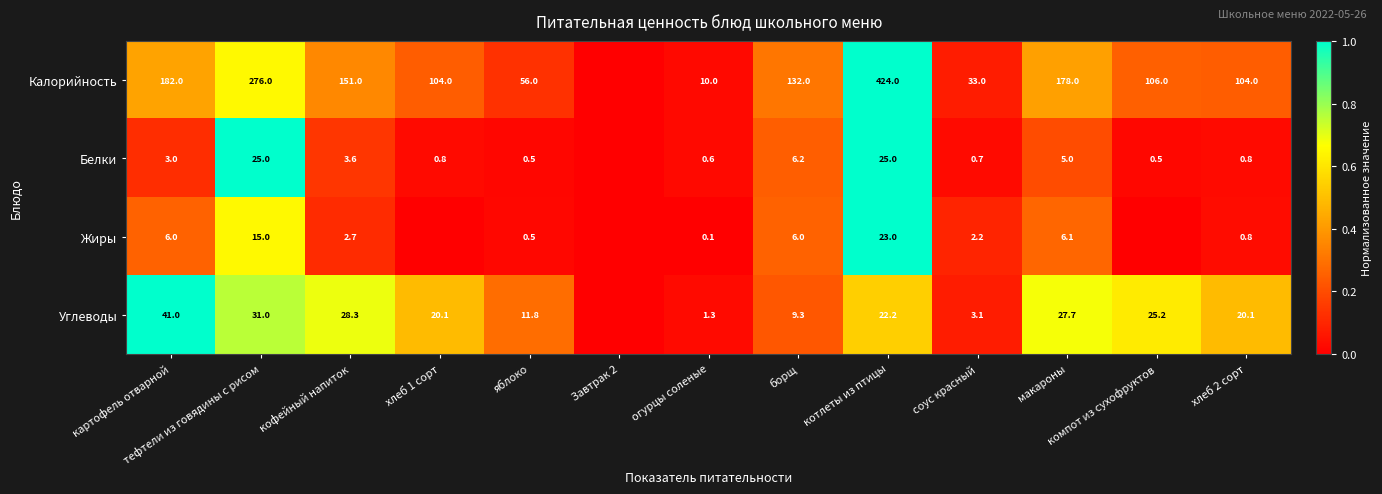

What is the difference between the Углеводы values at соус красный and макароны?

24.6